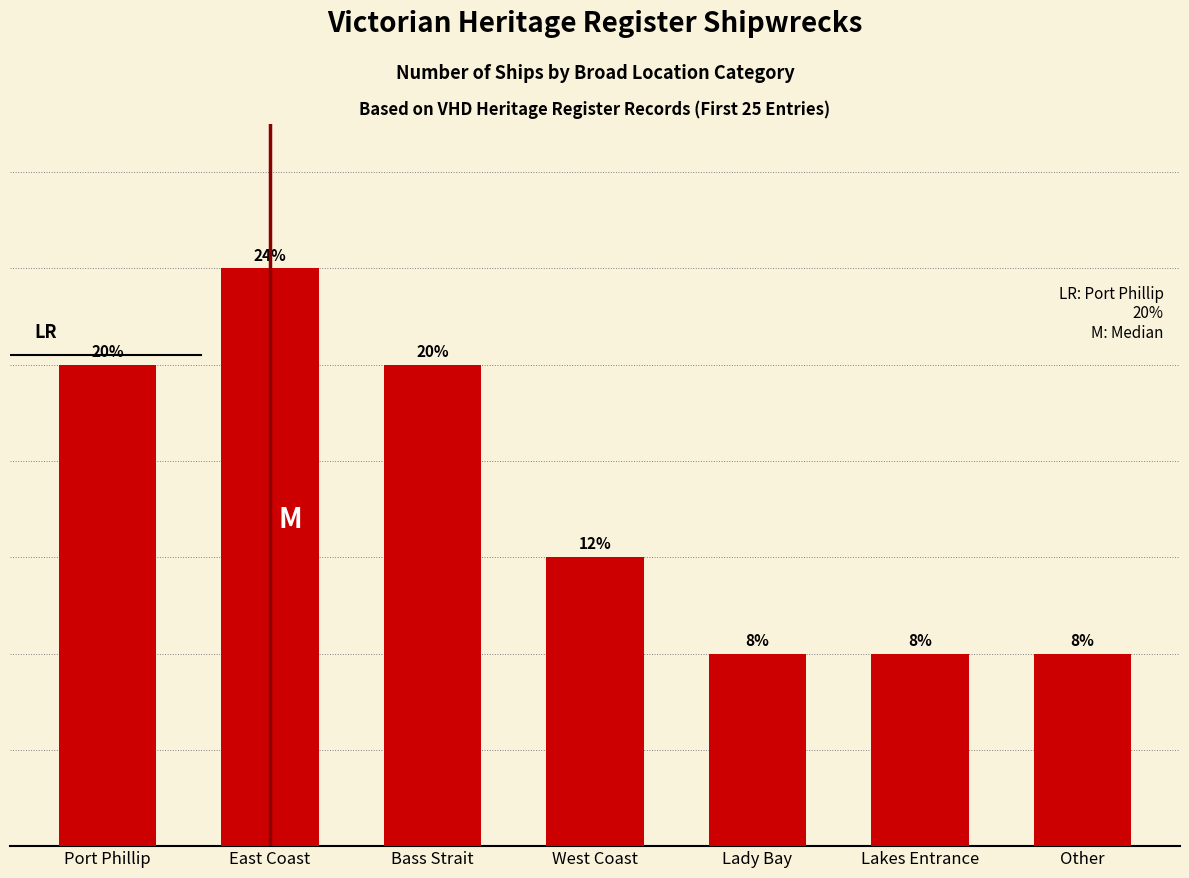

True or false: the data shows 5 at Bass Strait.

True